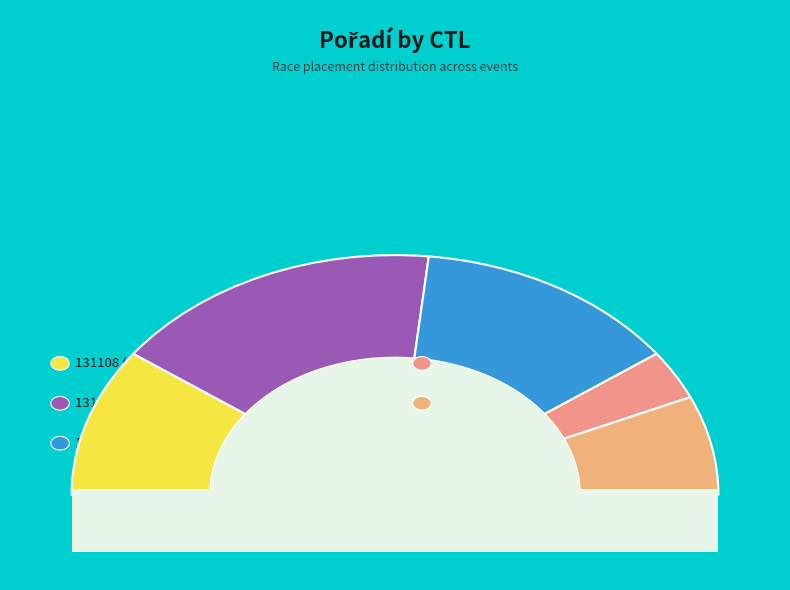

What is the change in value from 131312 to 131122?

-3